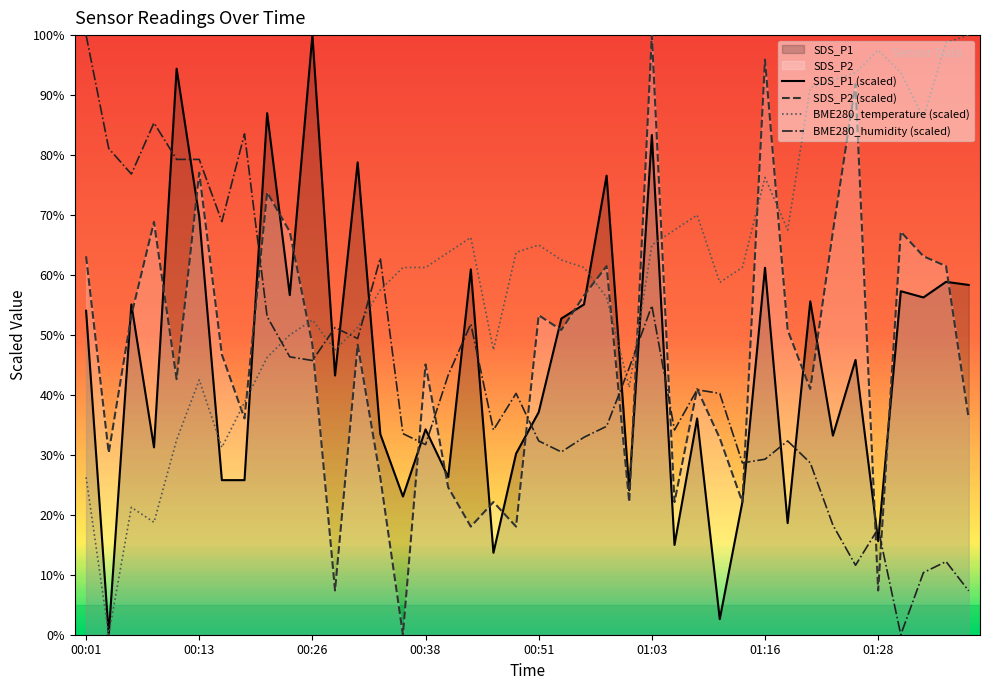

Count the number of data series in this chart.

4